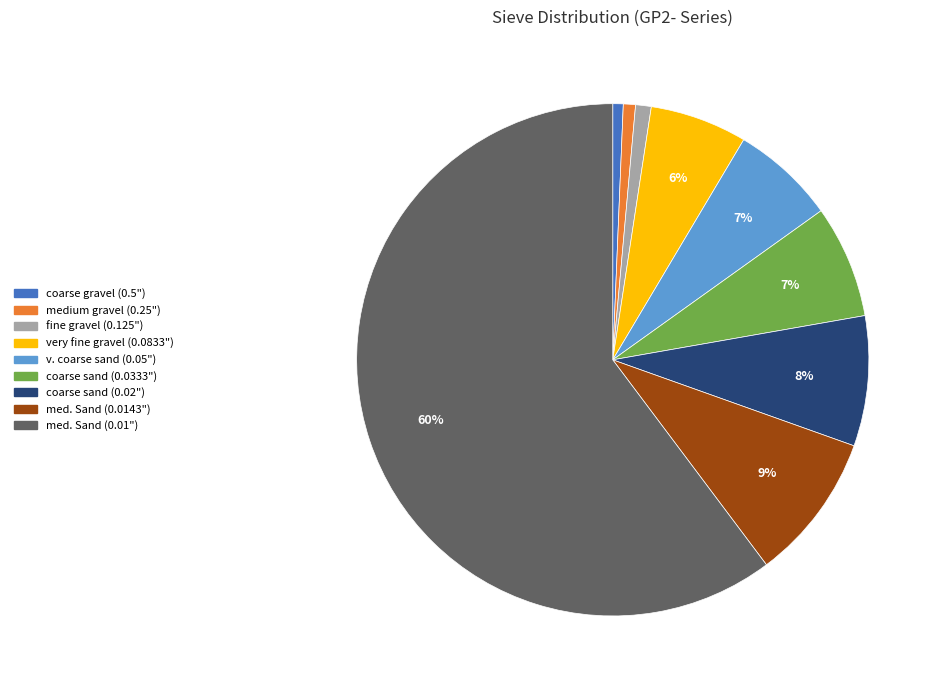

Which category has the biggest portion of the pie?

med. Sand (0.01")